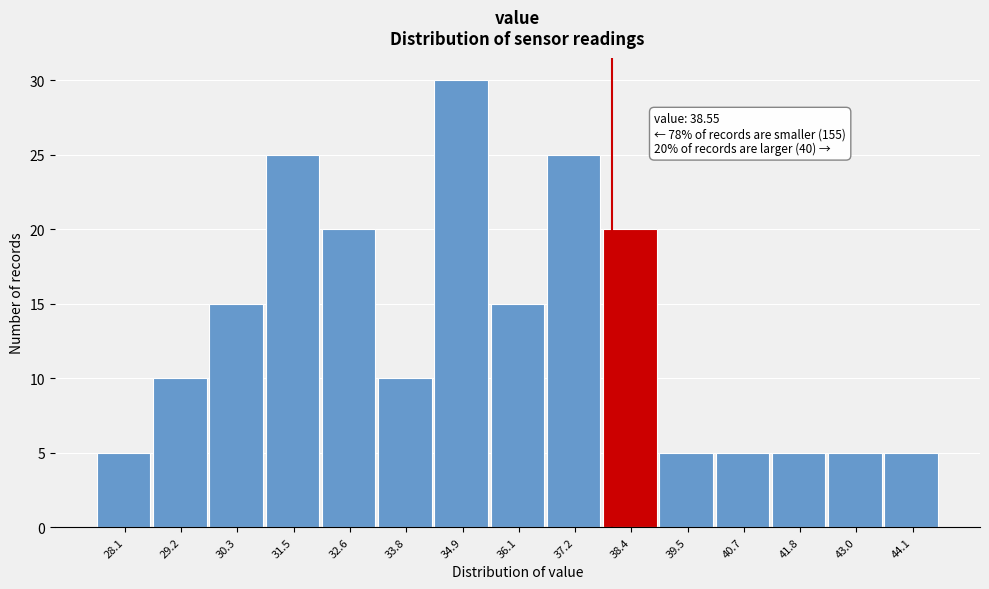

Reading left to right, transcribe all the data shown in this chart.

28.1=5	29.2=10	30.3=15	31.5=25	32.6=20	33.8=10	34.9=30	36.1=15	37.2=25	38.4=20	39.5=5	40.7=5	41.8=5	43.0=5	44.1=5